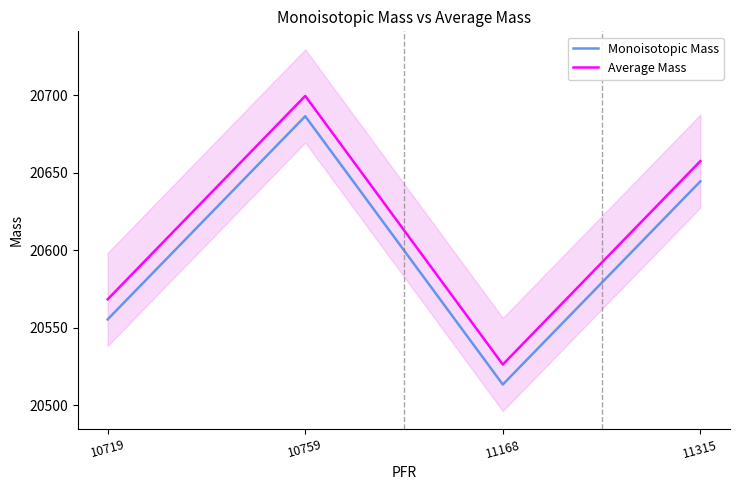

List the labels in order of Monoisotopic Mass value, largest first.

10759, 11315, 10719, 11168